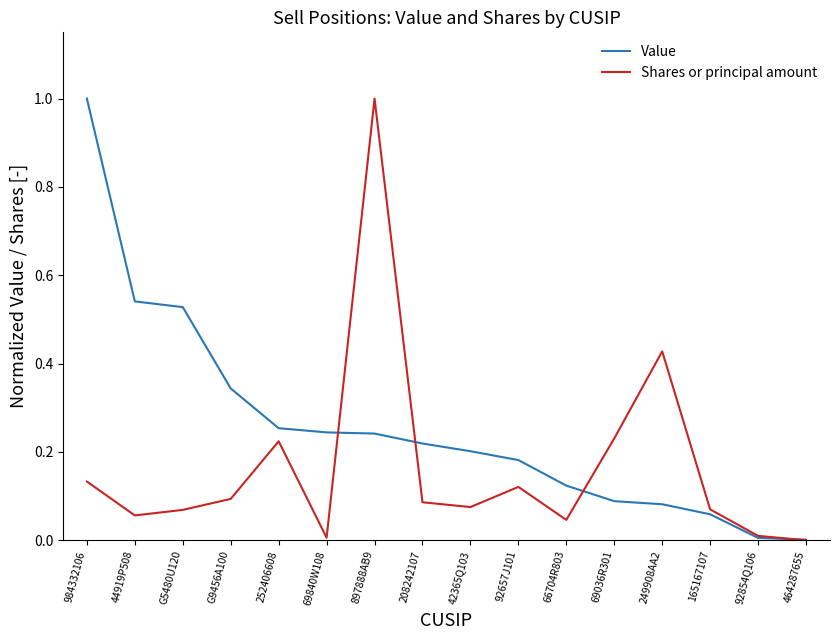

Which category has the highest value in the Value series?

984332106